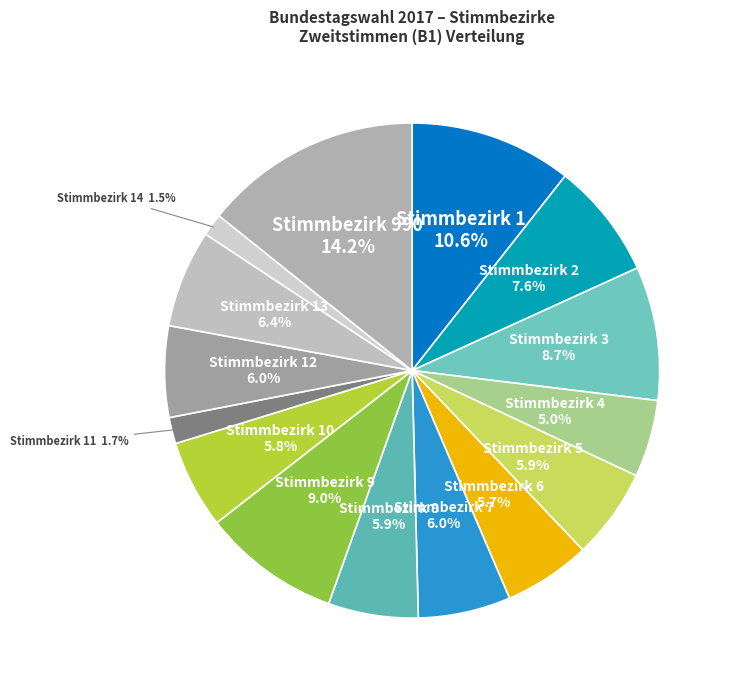

Rank the categories by value from lowest to highest.

Stimmbezirk 14, Stimmbezirk 11, Stimmbezirk 4, Stimmbezirk 6, Stimmbezirk 10, Stimmbezirk 8, Stimmbezirk 5, Stimmbezirk 12, Stimmbezirk 7, Stimmbezirk 13, Stimmbezirk 2, Stimmbezirk 3, Stimmbezirk 9, Stimmbezirk 1, Stimmbezirk 990